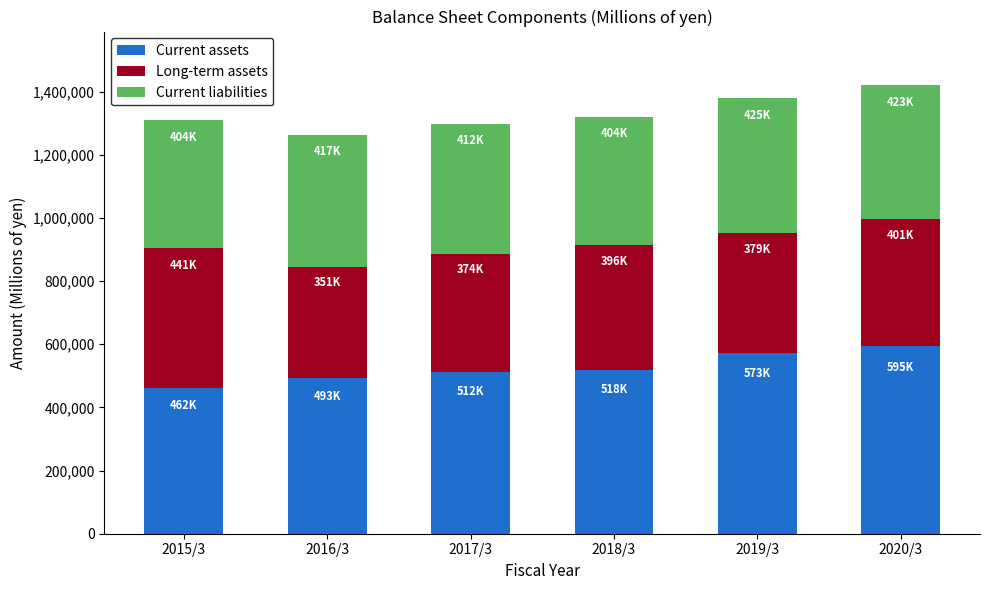

What is the total value across all series at 2016/3?

1263078